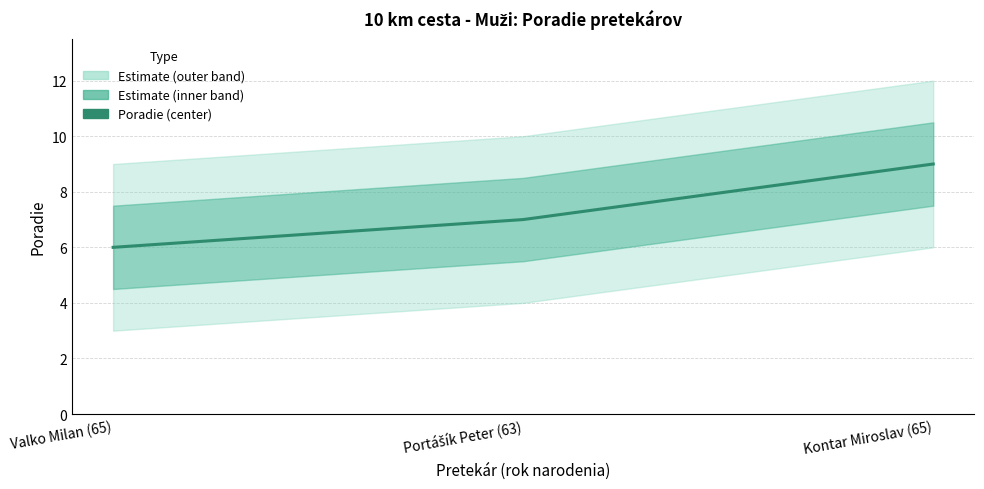

What is the maximum value shown in the chart?

9